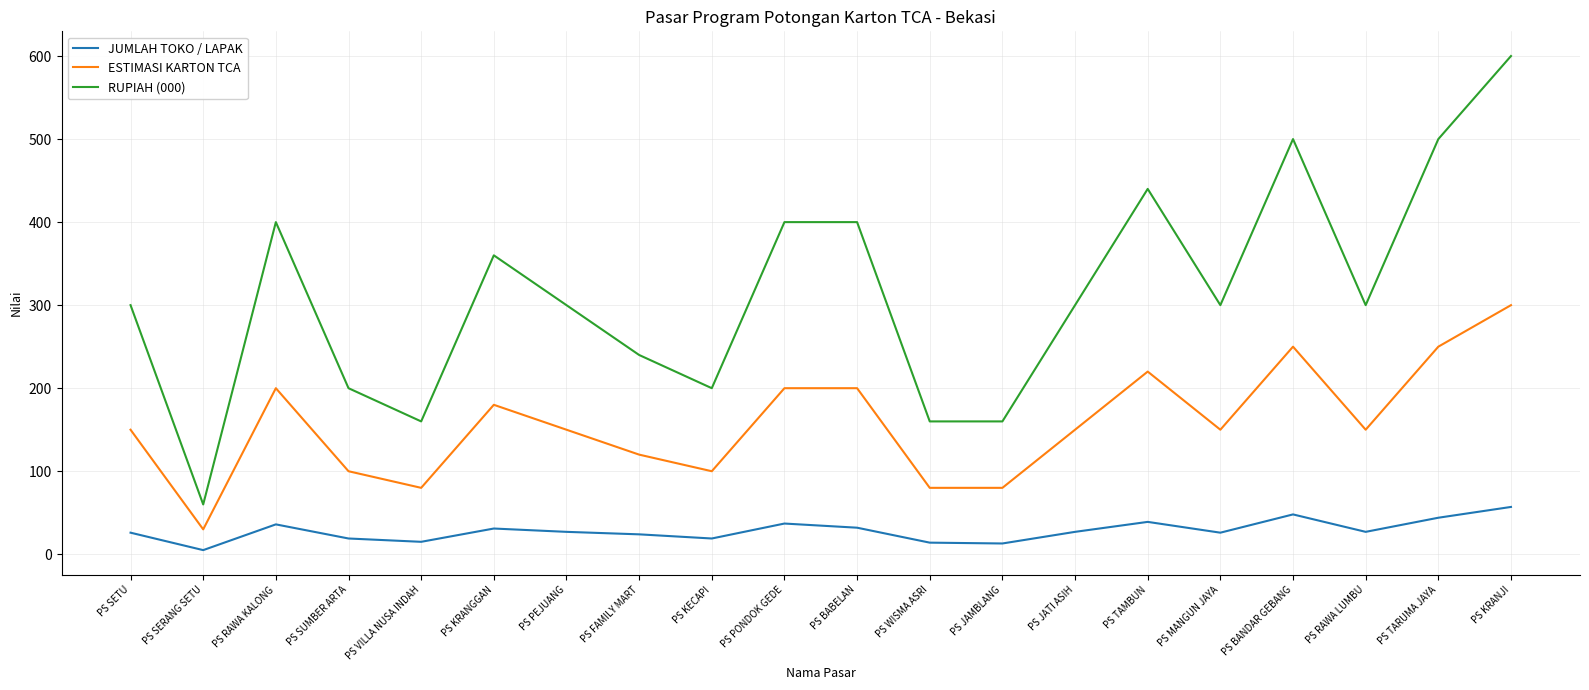

At which category is the sum across all series the highest?

PS KRANJI